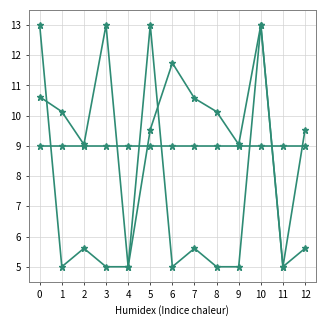

The government securities series shows 9.0 at 5. True or false?

True